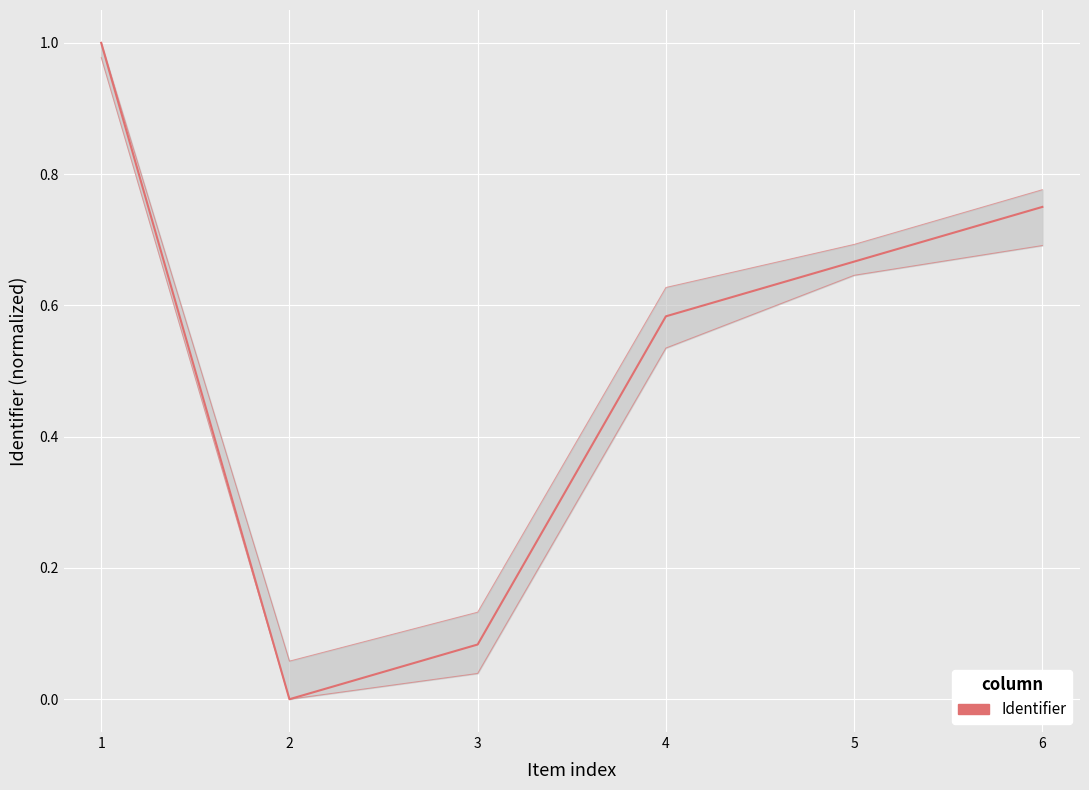

What is the greatest value displayed?

1.0